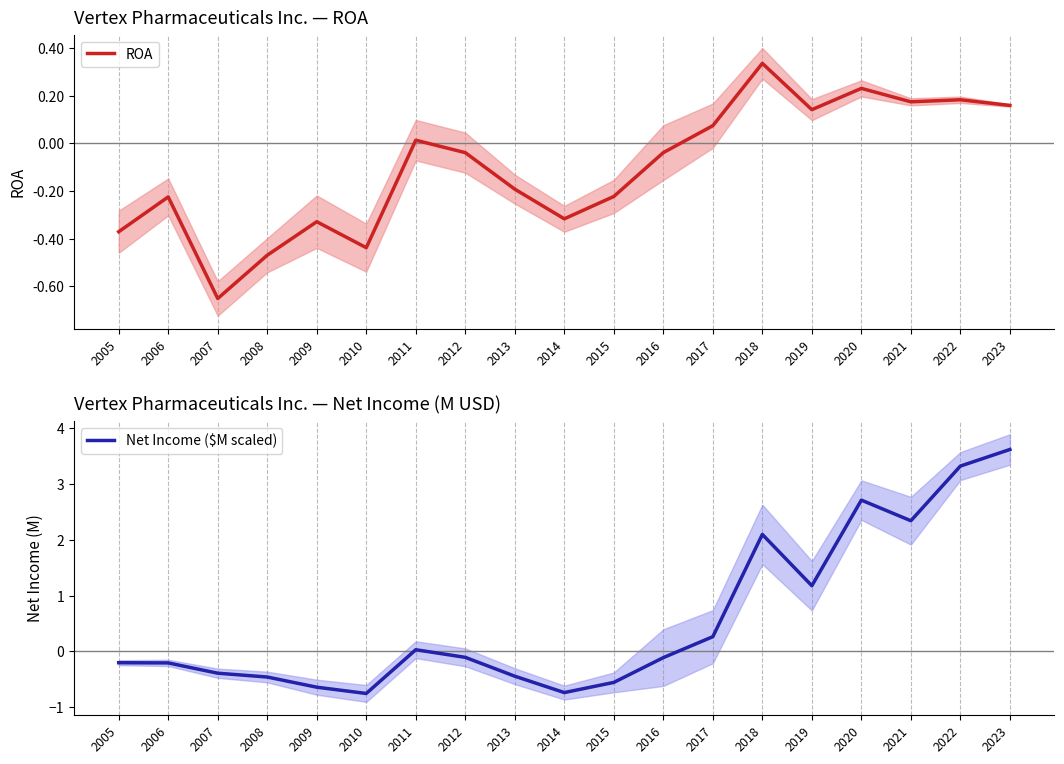

What are all the series names shown in the legend?

ROA, Net Income ($M scaled)